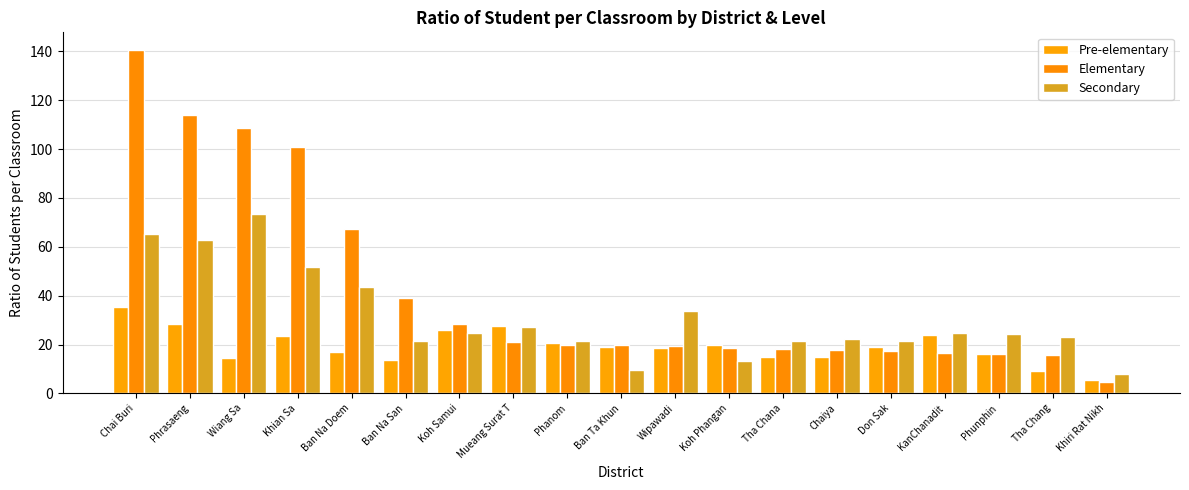

Is it true that Pre-elementary equals 9.5 at Ban Na San?

False